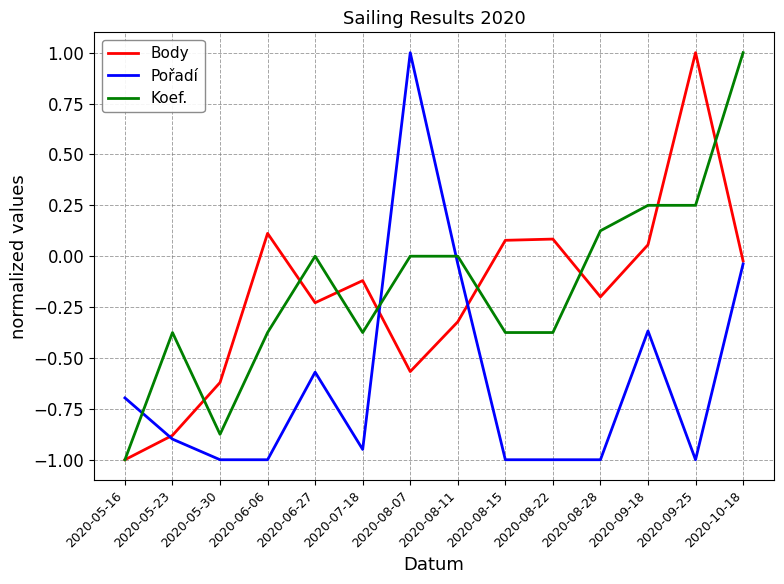

Between 2020-08-11 and 2020-08-28, which series saw the biggest shift?

Pořadí